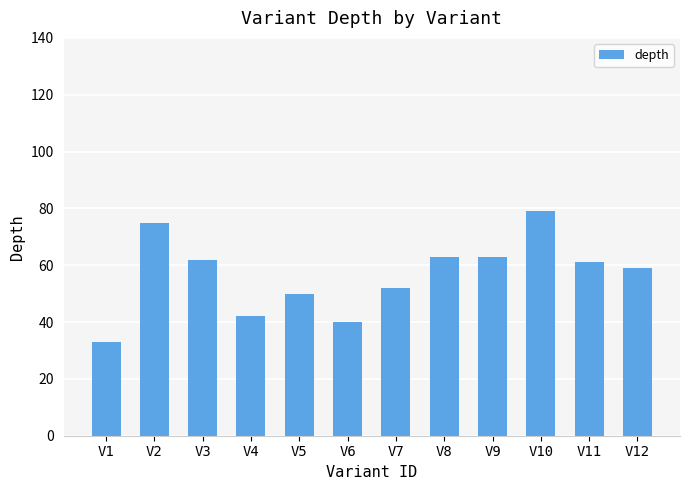

Does the chart contain stacked bars?

No